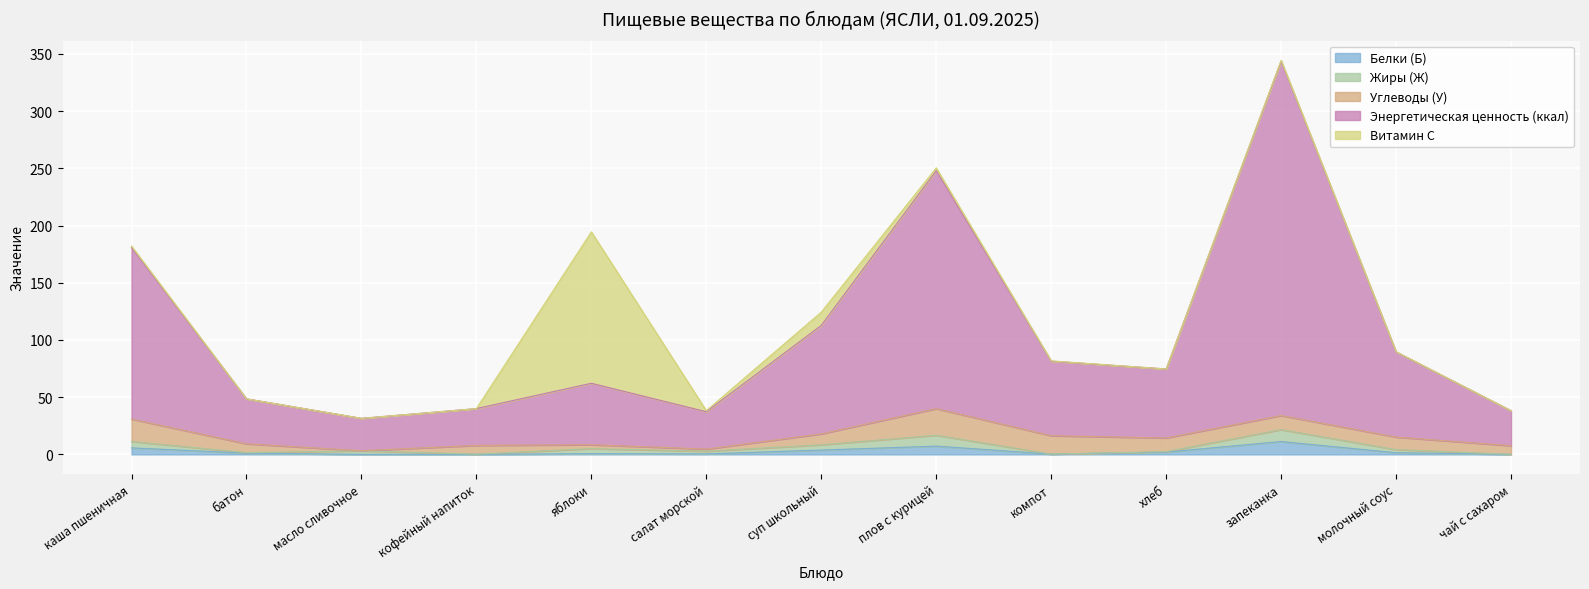

What is the label of the 12th point from the right?

батон